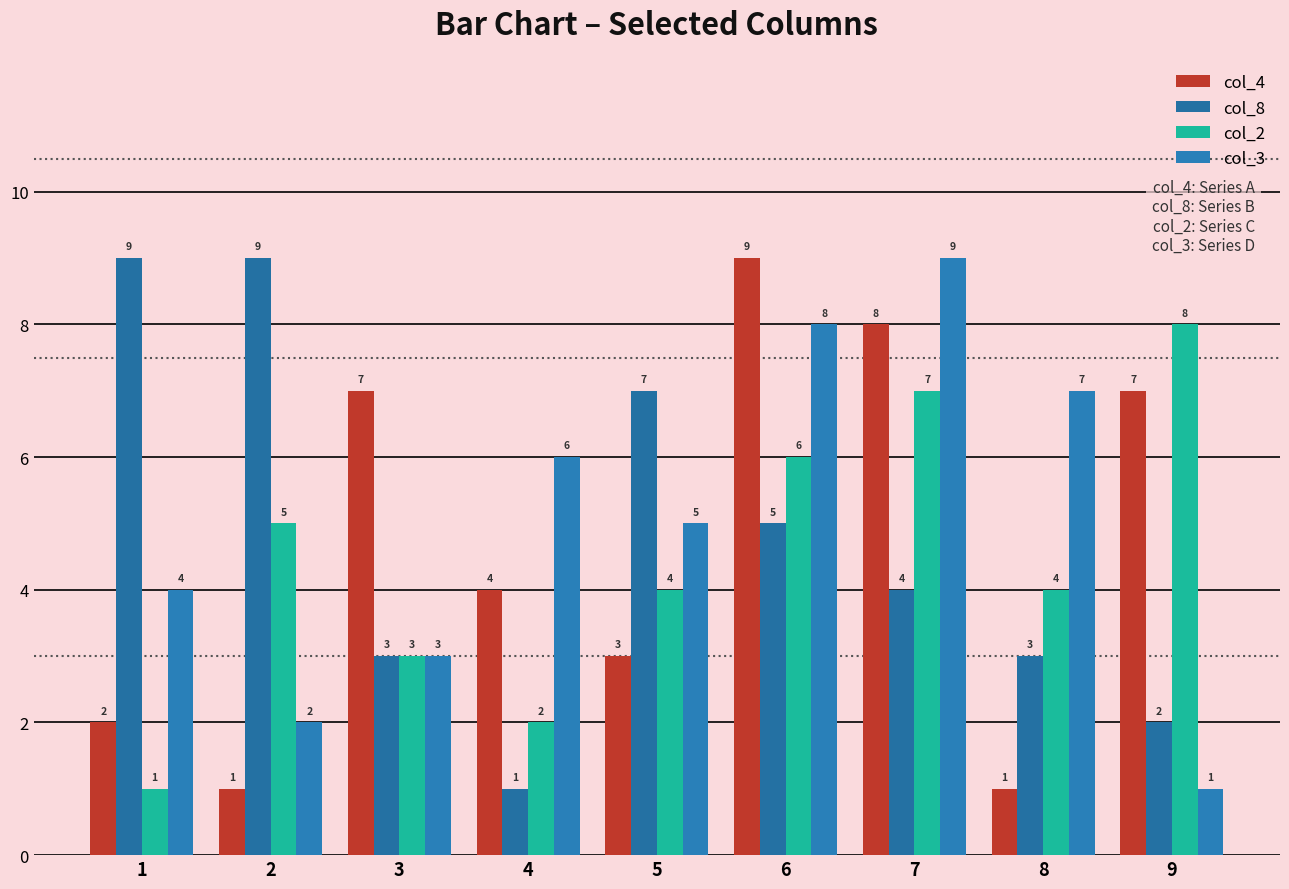

What is the average value of the col_8 series?

5